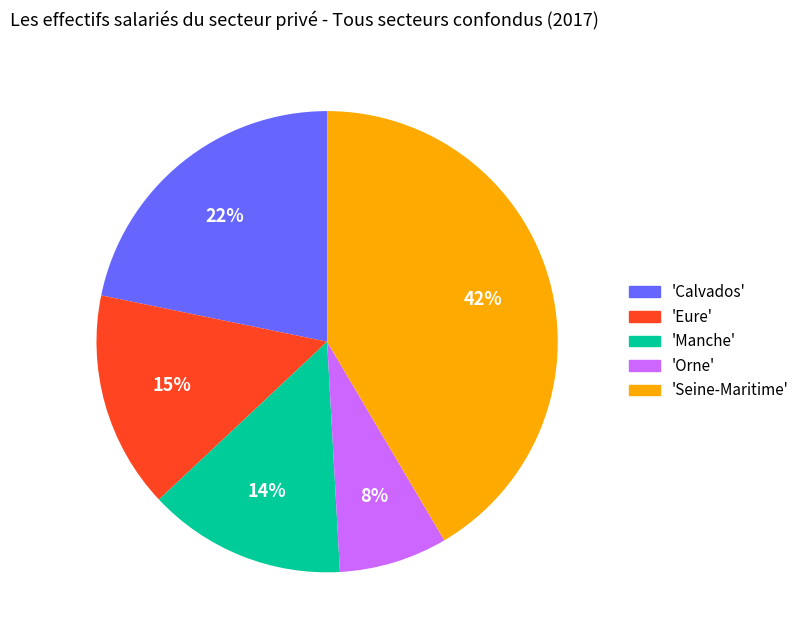

To the nearest percent, what percentage of the pie is 'Orne'?

8%